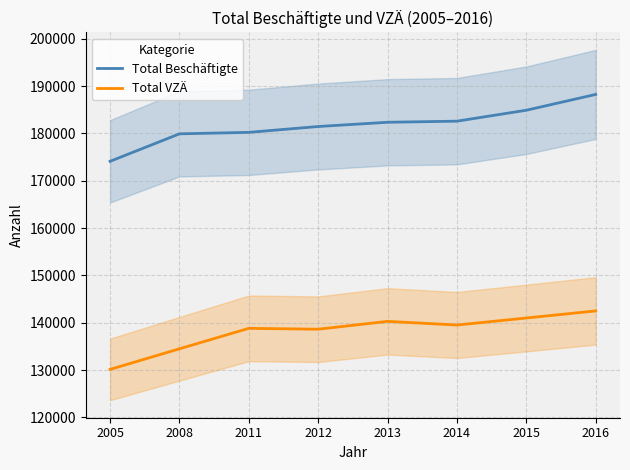

List the series in order of their overall mean, lowest first.

Total VZÄ, Total Beschäftigte